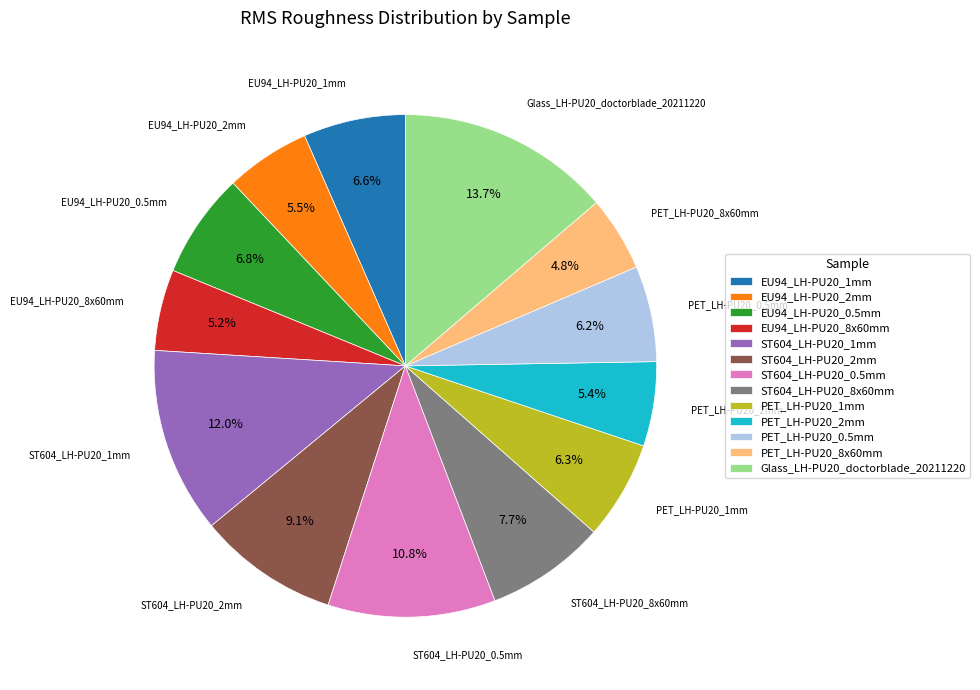

How much of the chart is everything except EU94_LH-PU20_8x60mm?

94.8%